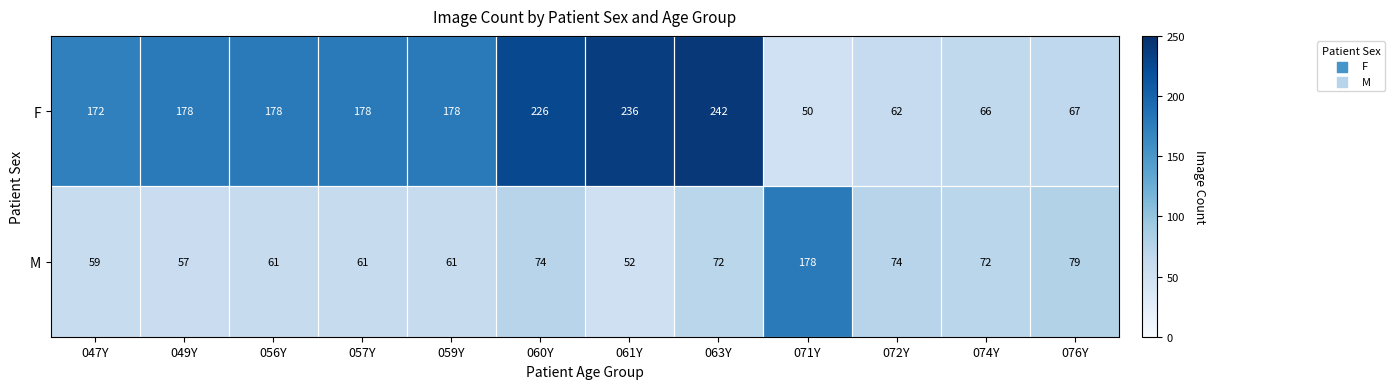

What is the approximate value of F at 060Y, to the nearest 5?

225